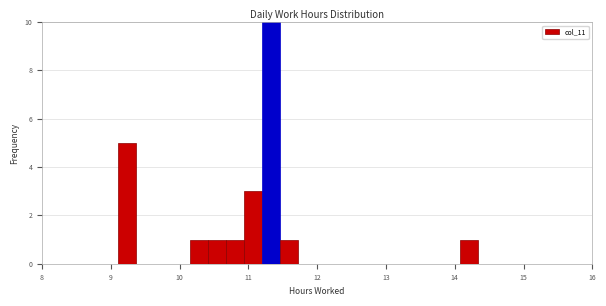

Read against the x-axis, roughly where is the centre of the tallest bar?

11.3